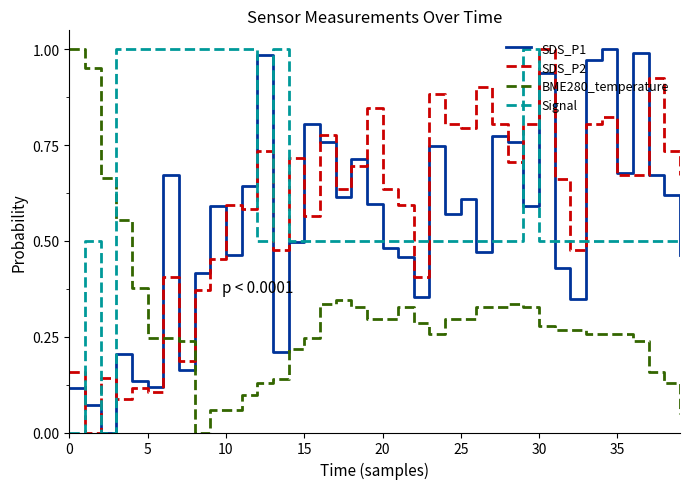

True or false: Signal and BME280_temperature cross at least once.

True